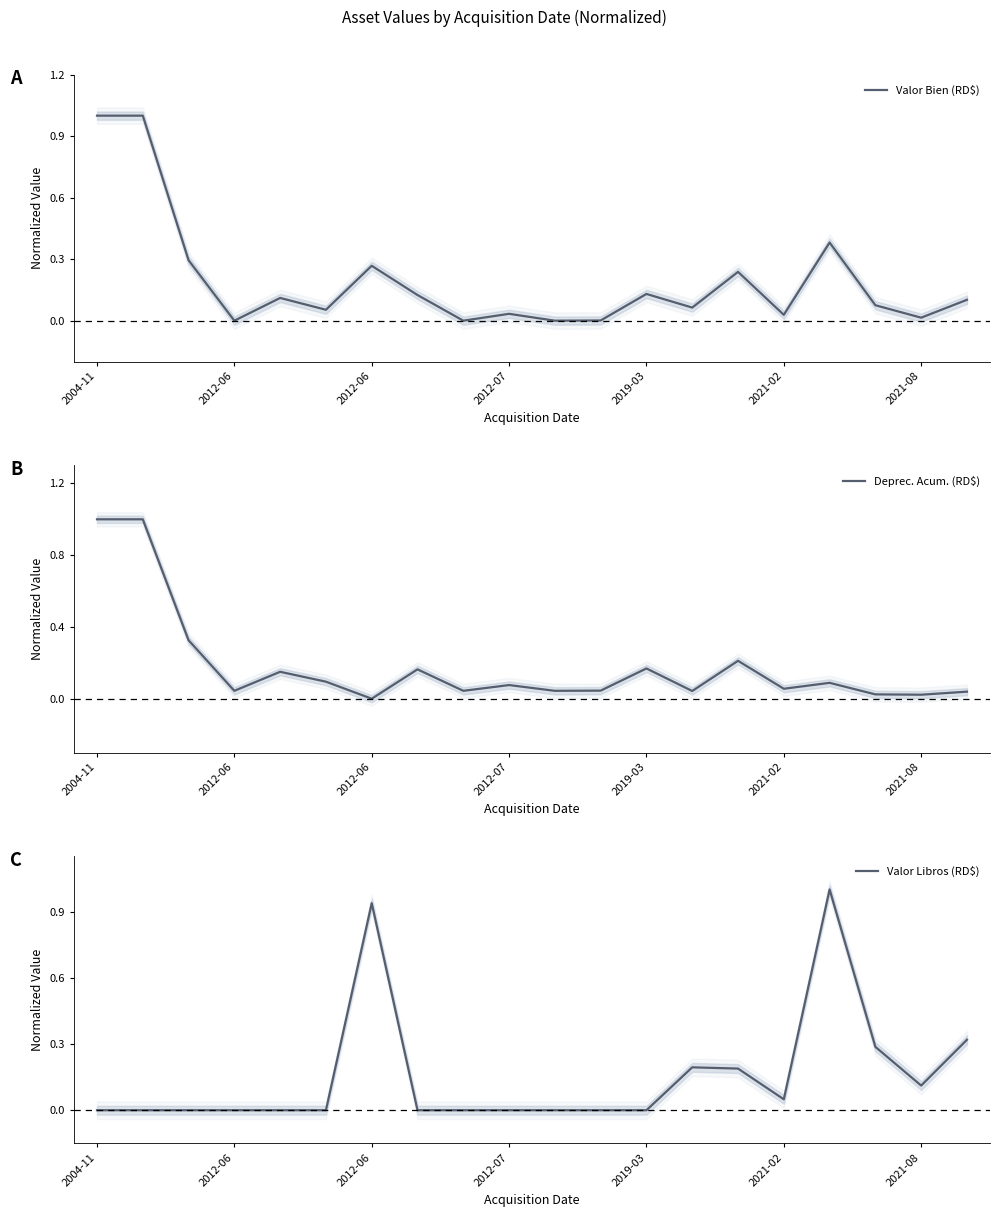

What are all the series names shown in the legend?

Valor Bien (RD$), Deprec. Acum. (RD$), Valor Libros (RD$)